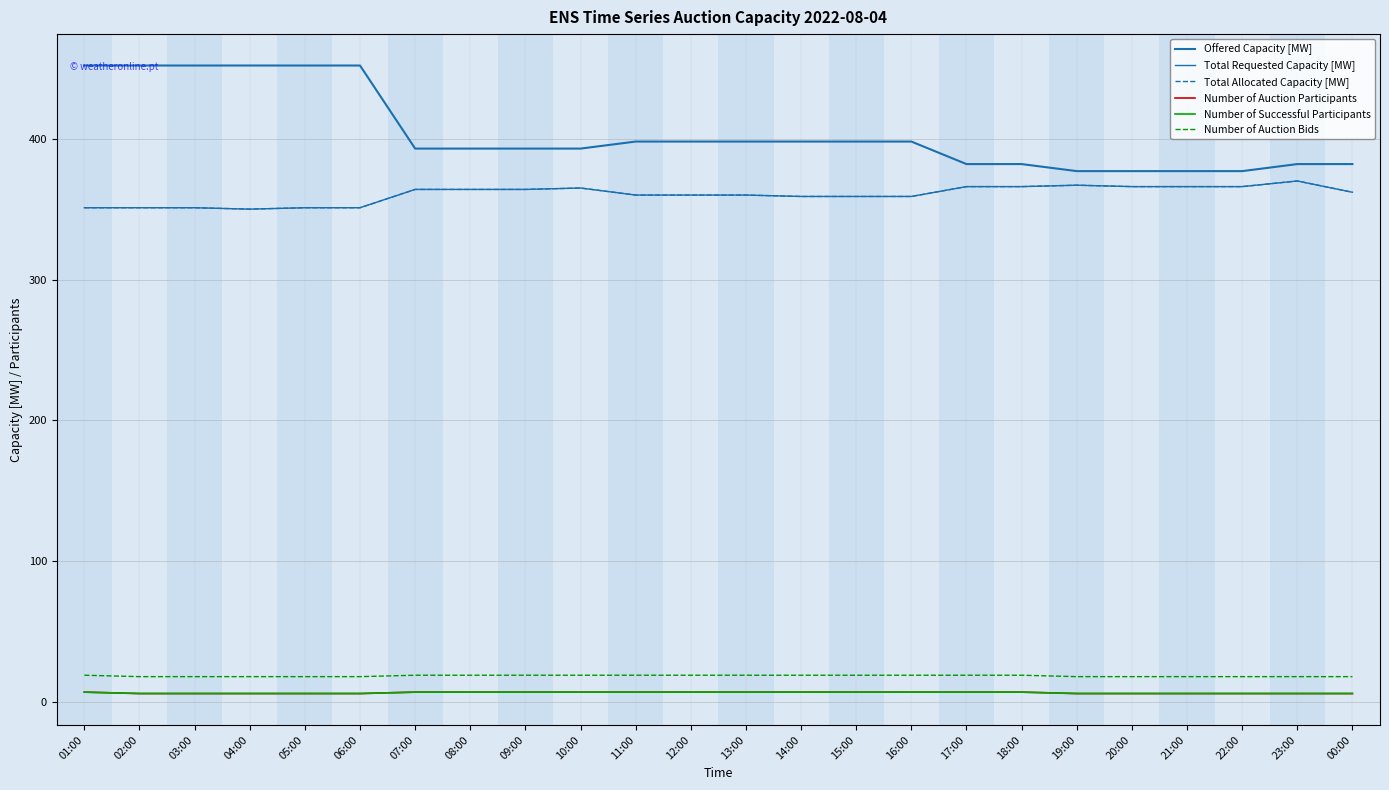

True or false: Number of Auction Participants and Total Requested Capacity [MW] cross at least once.

False